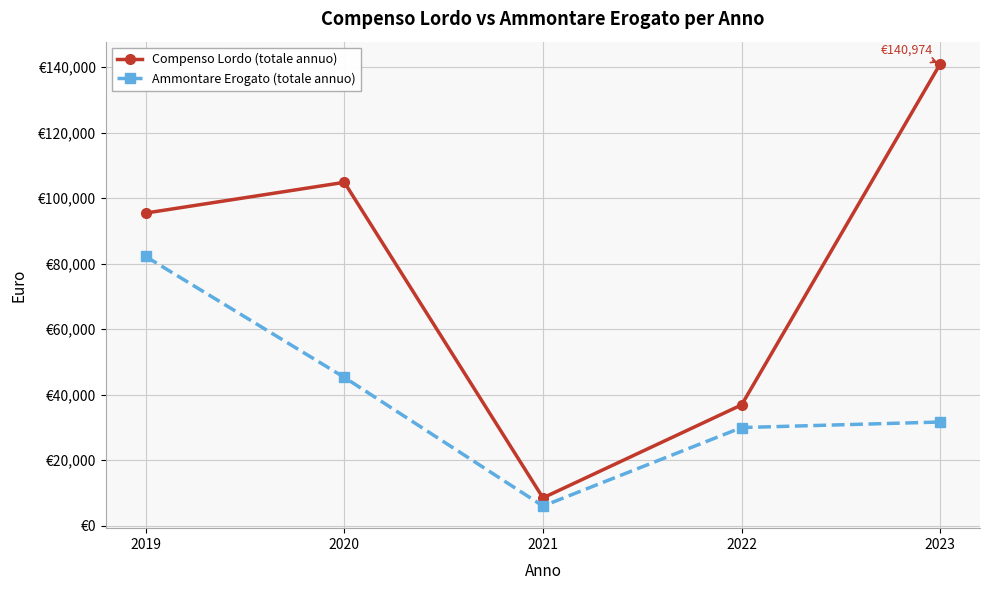

What is the difference between the maximum and second lowest values in the Compenso Lordo (totale annuo) series?

104096.3